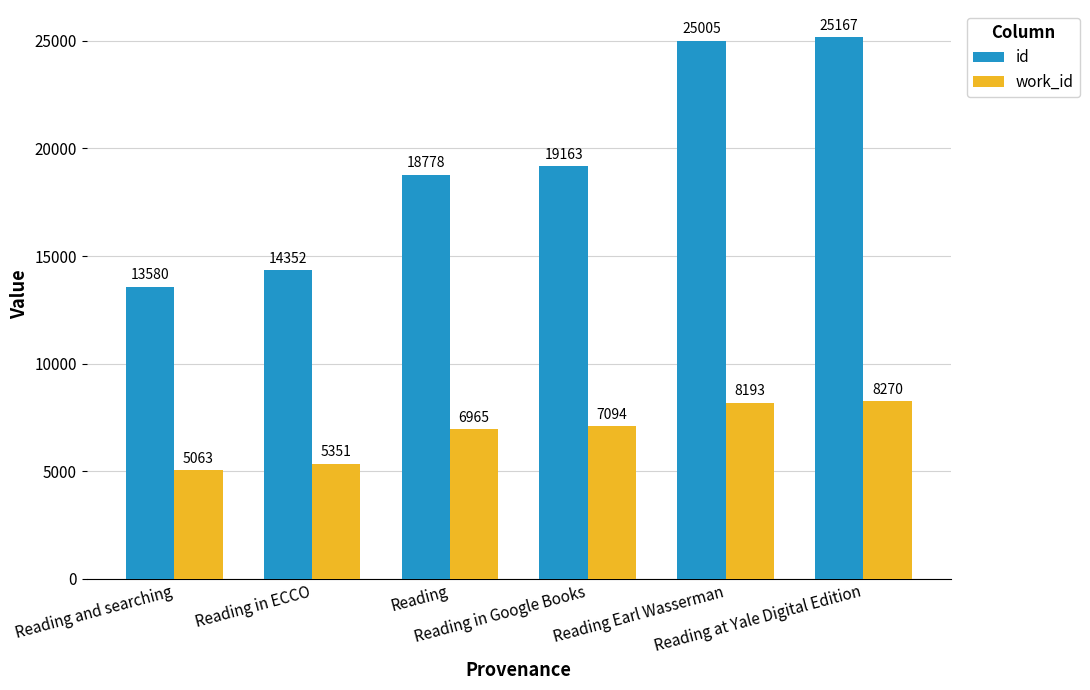

What is the label of the 2nd bar from the left?

Reading in ECCO